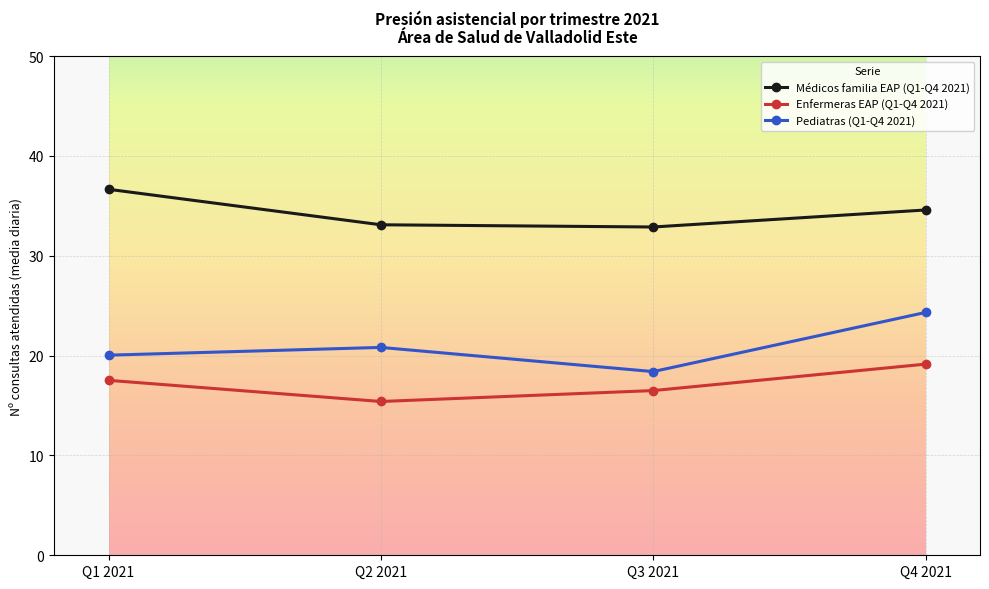

True or false: Pediatras (Q1-Q4 2021) and Médicos familia EAP (Q1-Q4 2021) cross at least once.

False